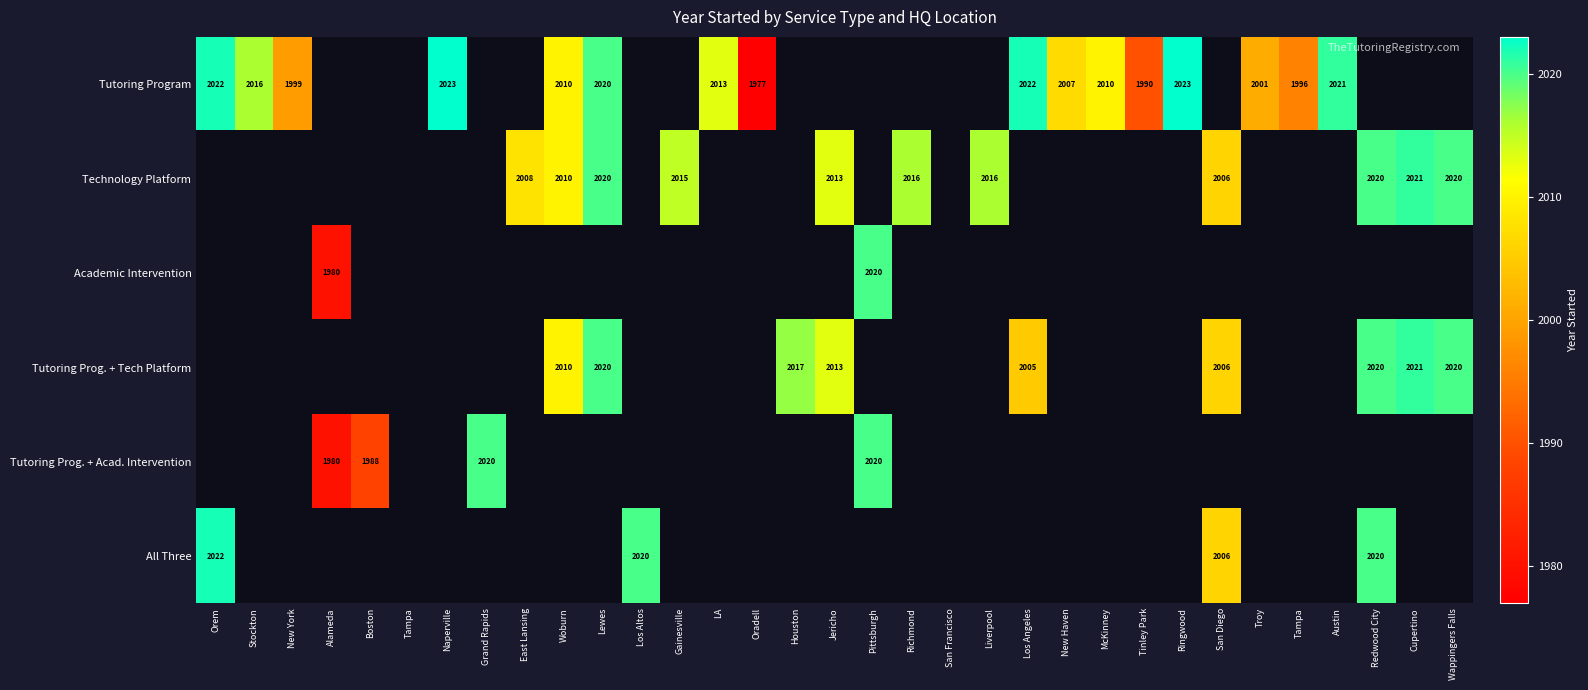

Between Troy and Wappingers Falls, which is larger?

Wappingers Falls